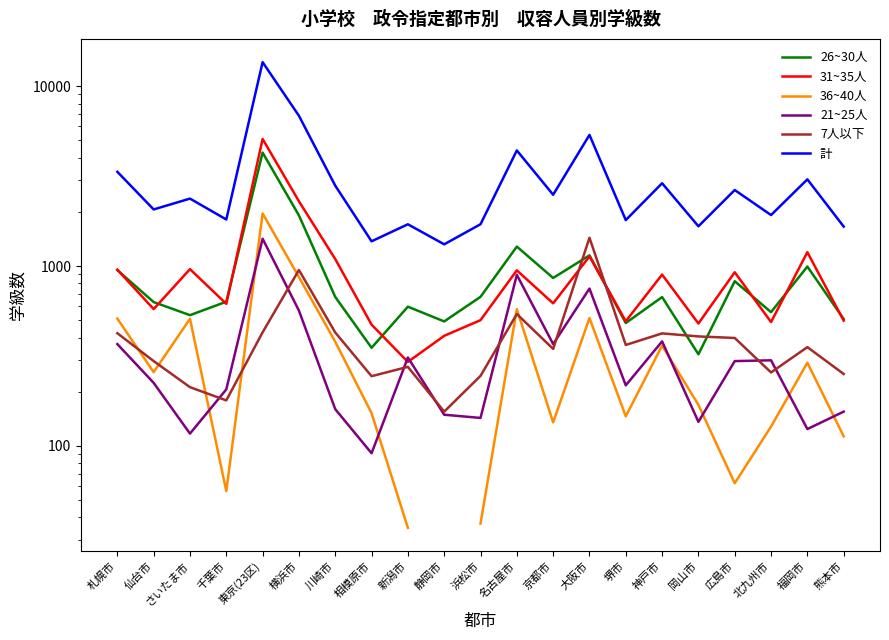

What is the sum of the 21~25人 values at さいたま市 and 神戸市?

498.0